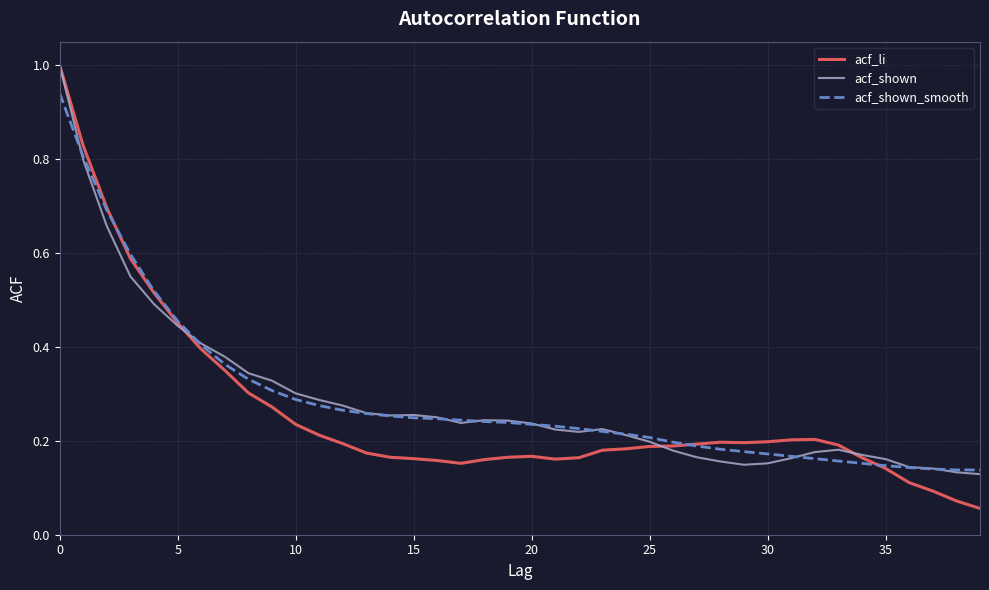

Which series has the widest spread of values?

acf_li